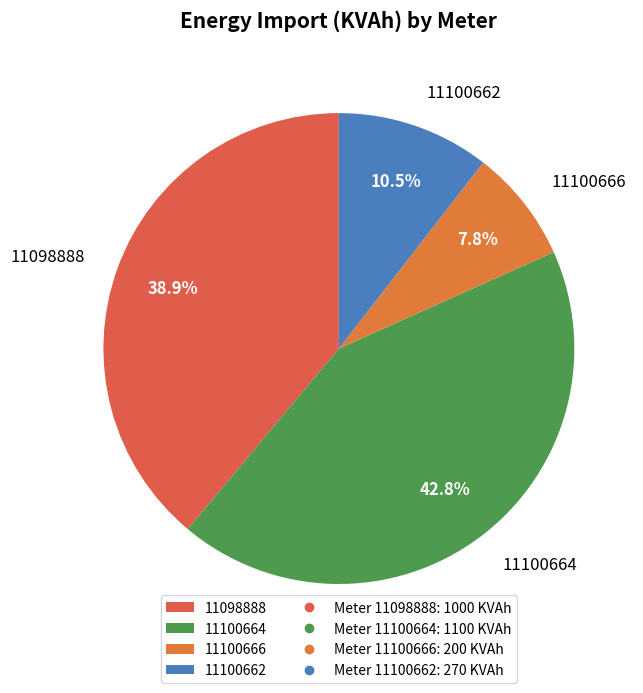

What is the largest slice in the pie chart?

11100664